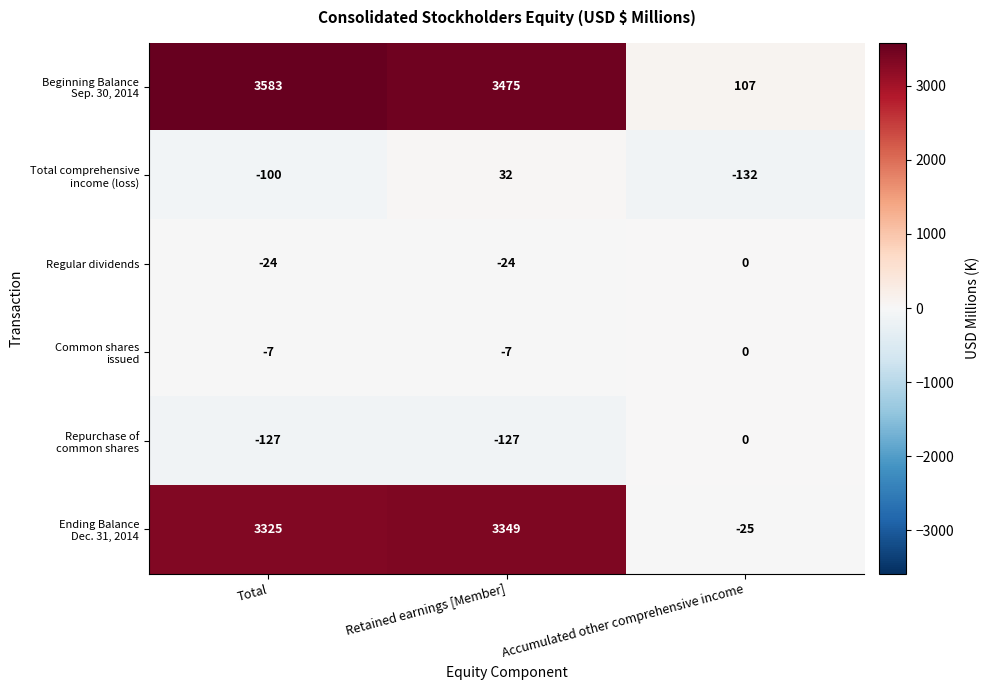

The value of Regular dividends at Total is -43. True or false?

False